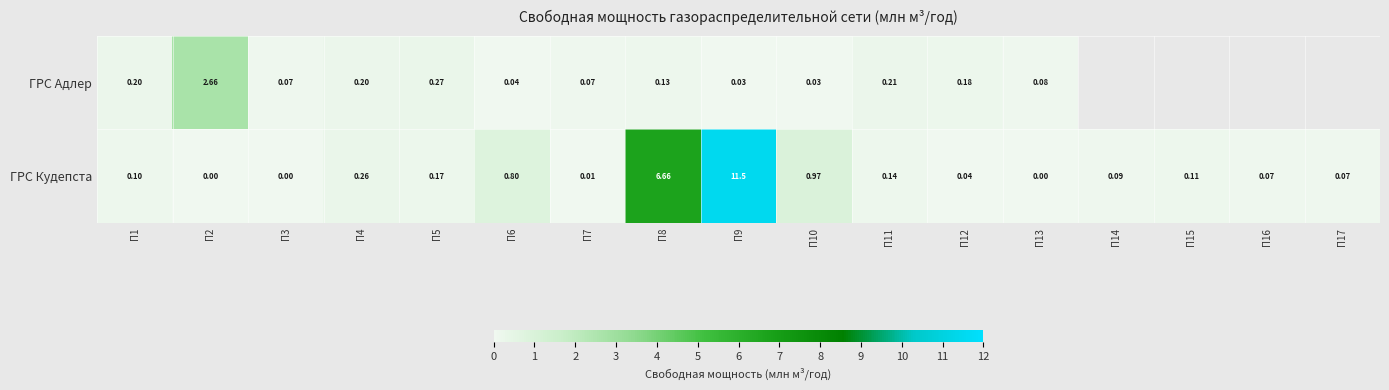

What is the total value across all series at П2?

2.7